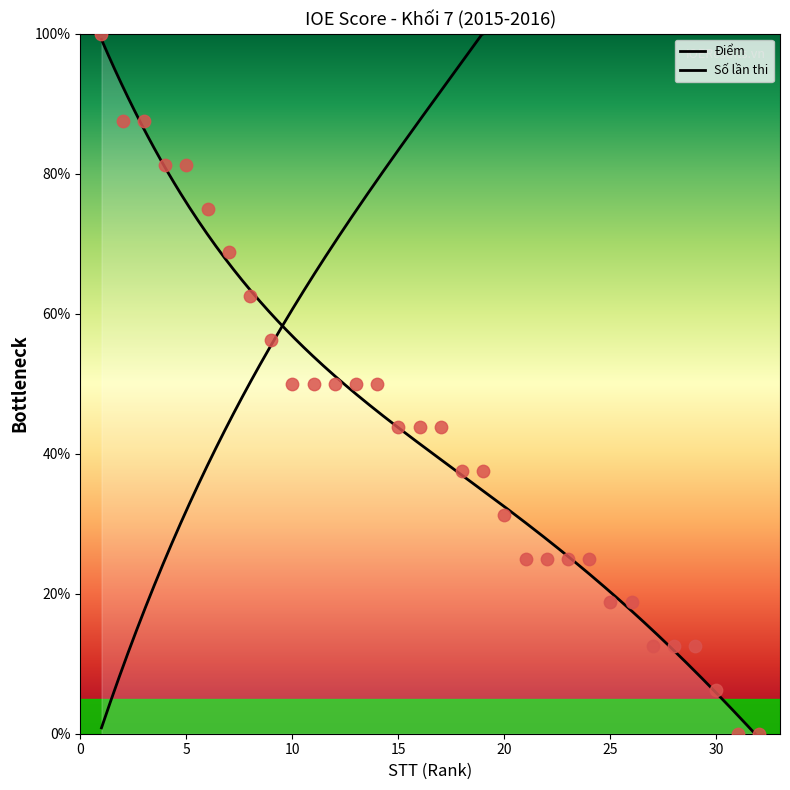

What is the change in value from 10 to 21?

-25.0